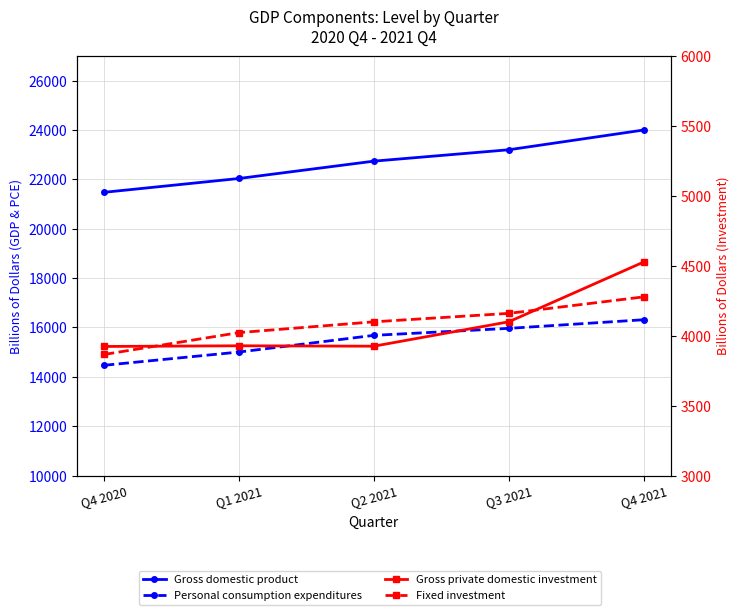

What is the highest value of the Gross domestic product series?

24002.8